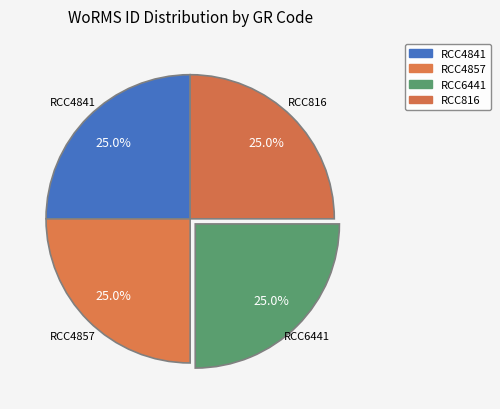

Does RCC6441 account for over 50% of the chart?

No